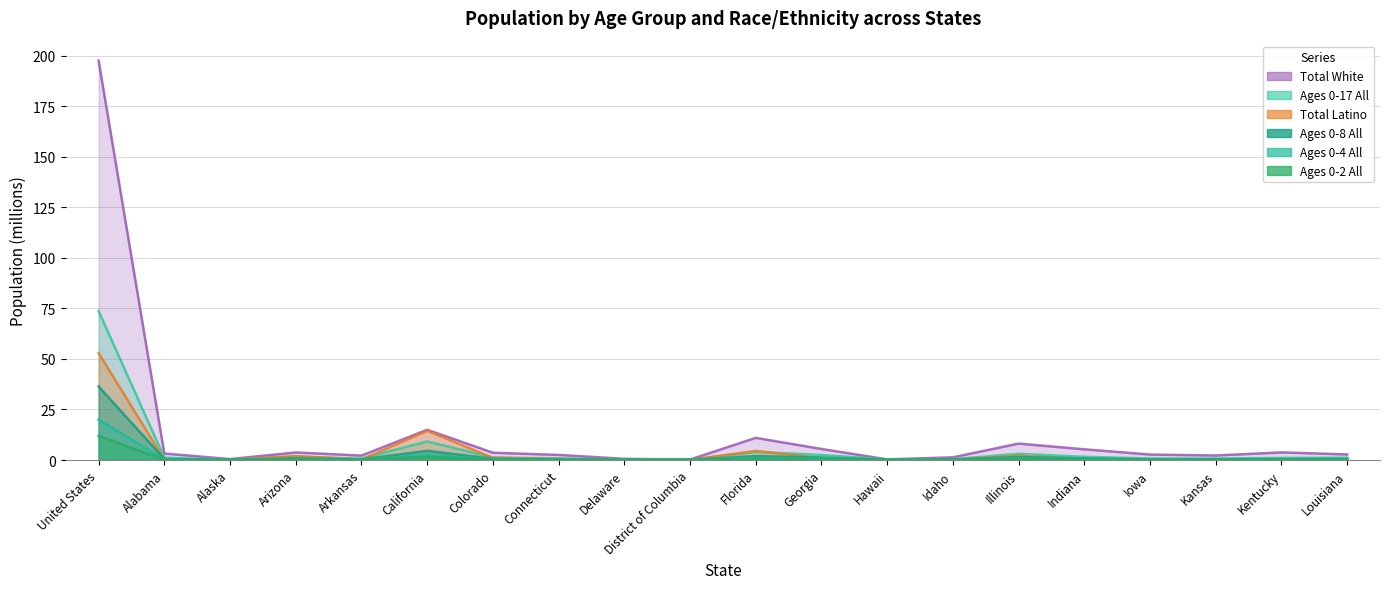

What is the label of the 7th point from the left?

Colorado